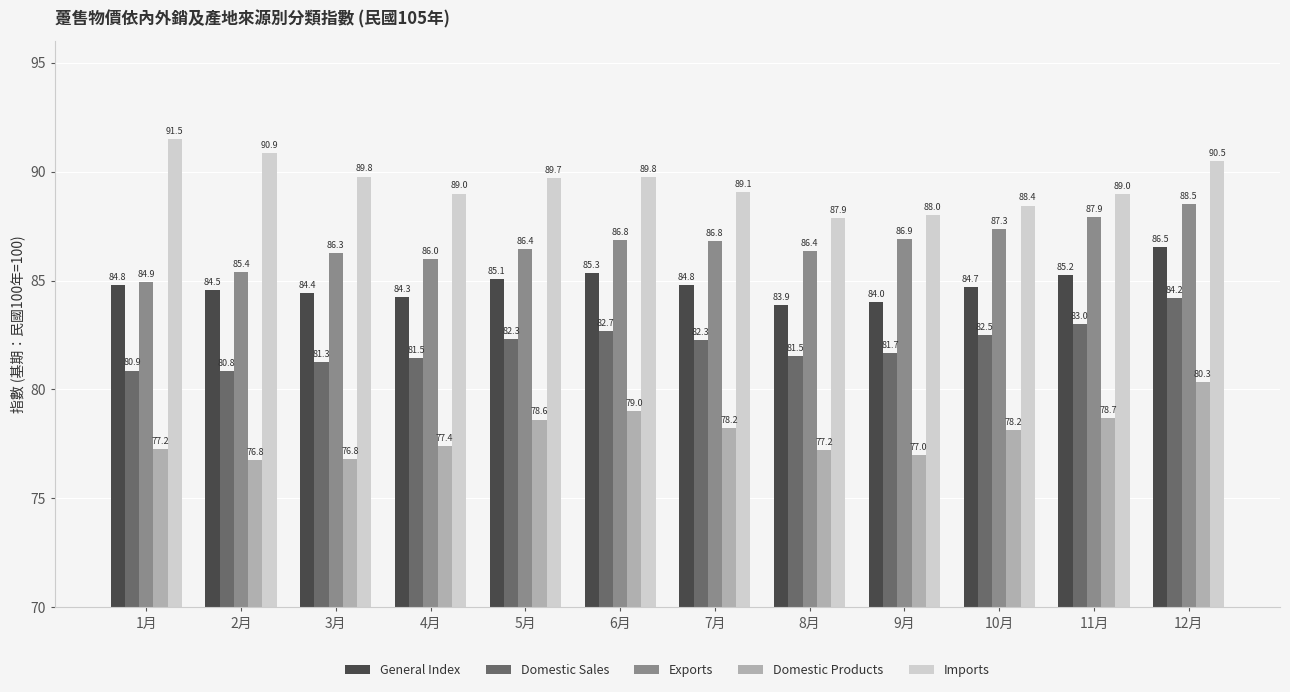

Which series changed the most between 7月 and 11月?

Exports